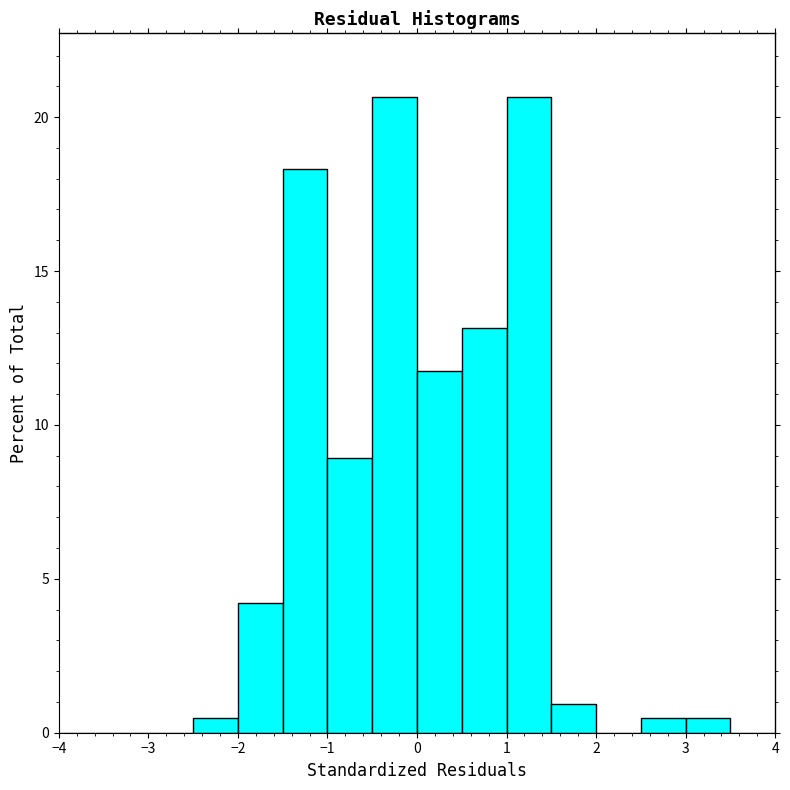

What is the height of the bar covering 1.5 to 2.0 on the x-axis? The values are not printed on the chart, so give them approximately, as read against the axis.

1.0